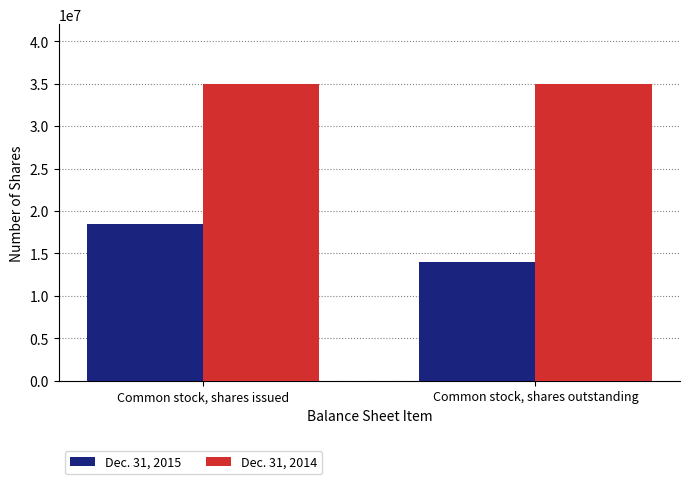

Which series has the largest range (max minus min)?

Dec. 31, 2015